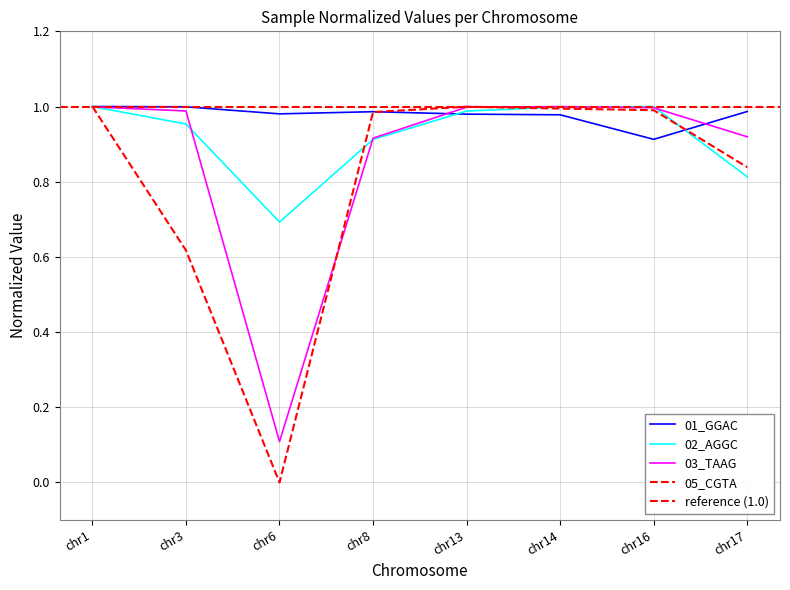

List the series in order of their overall mean, highest first.

MM34A_01_GGACTCCT-AGAGTAGA, MM34A_02_AGGCAGAA-ACTGCATA, MM34A_03_TAAGGCGA-CTAAGCCT, MM34A_05_CGTACTAG-CTCTCTAT